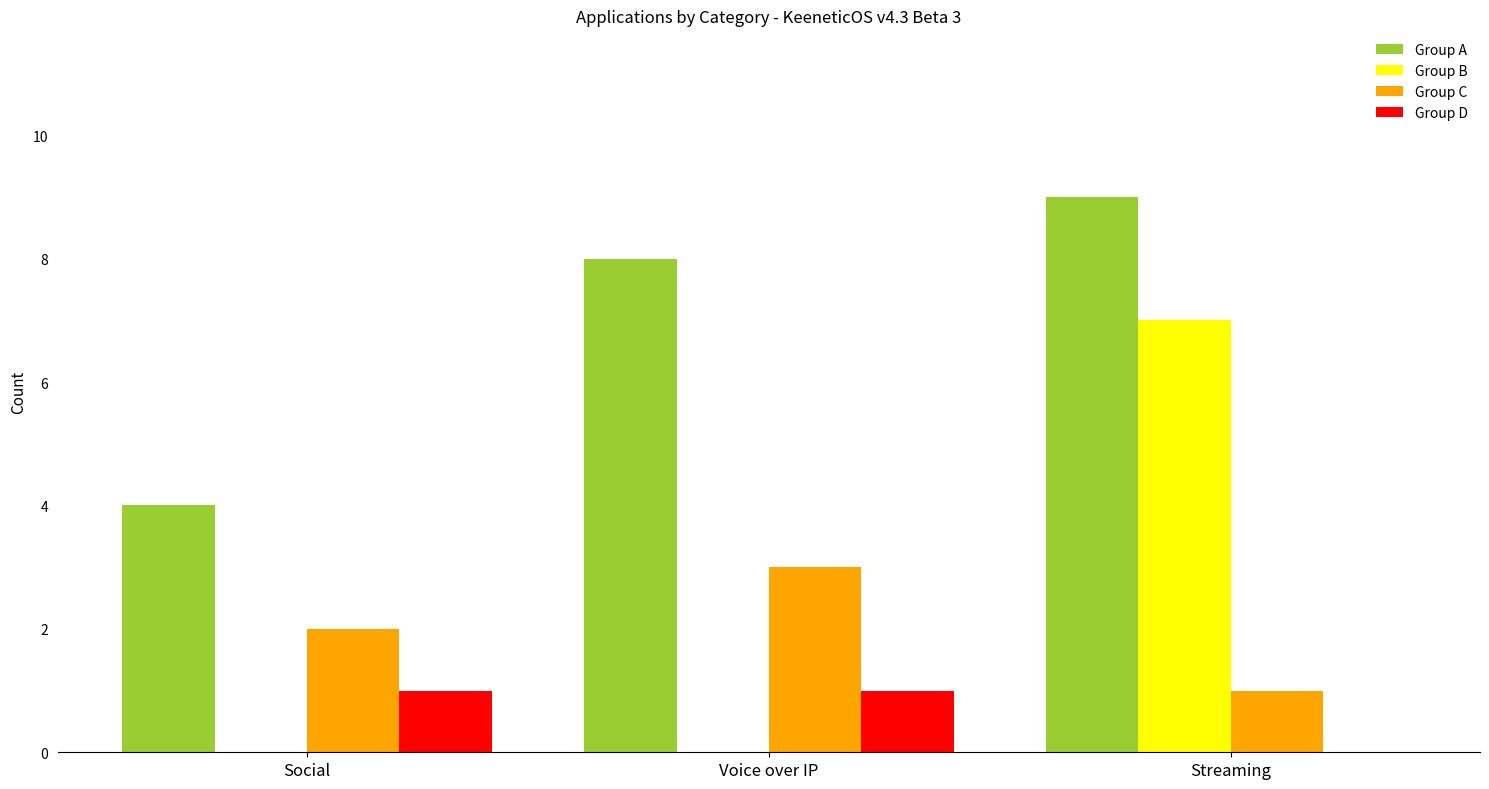

True or false: Group D has a value of 0 at Streaming.

True